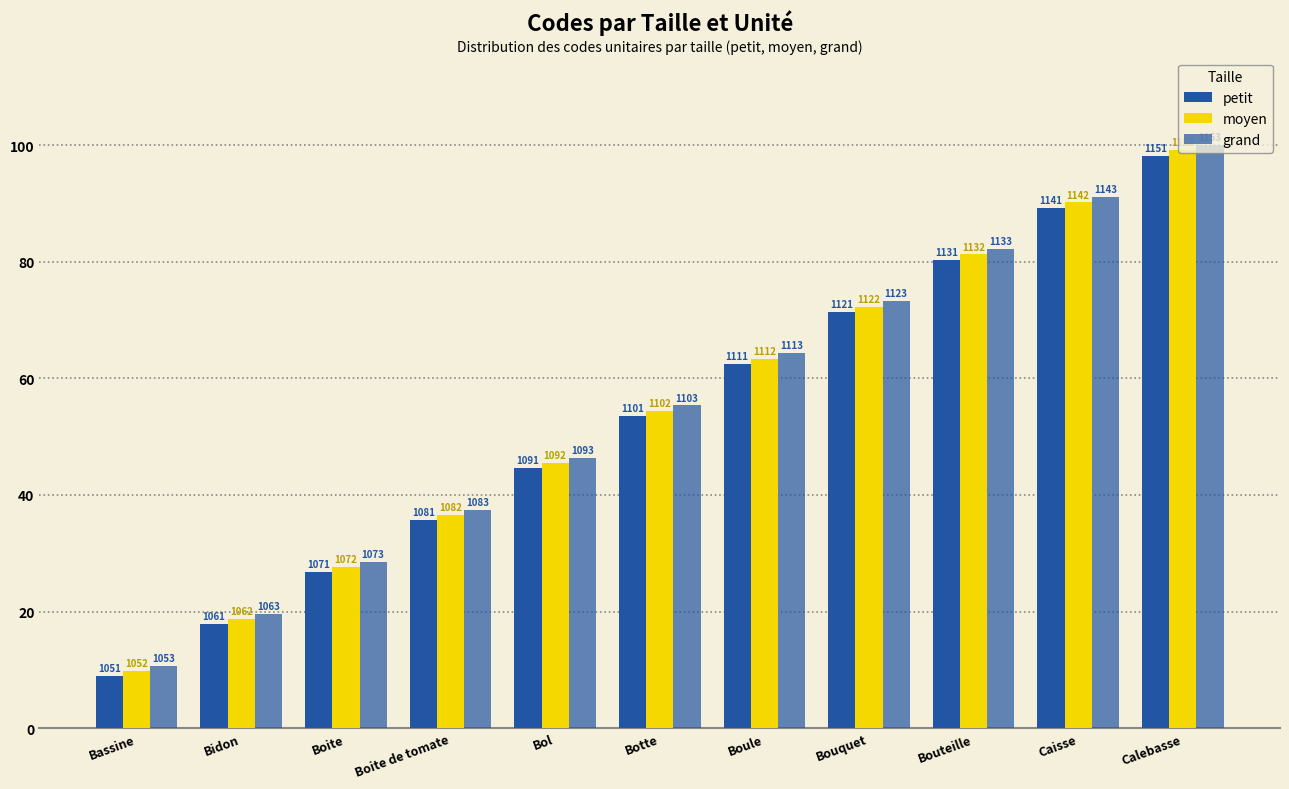

Where does the petit series first go above 53?

Botte